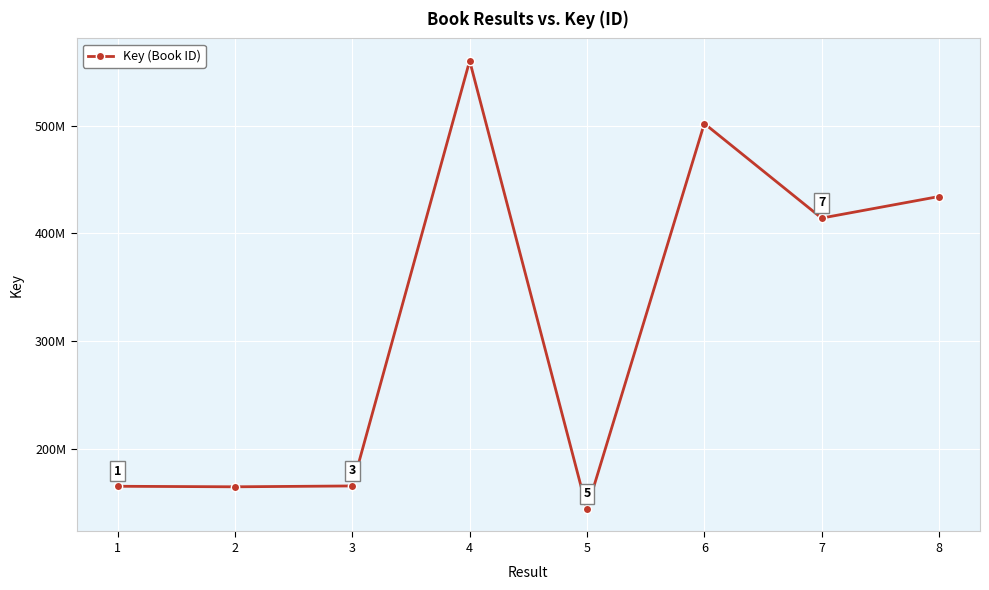

The value at 4 is 332606728. True or false?

False